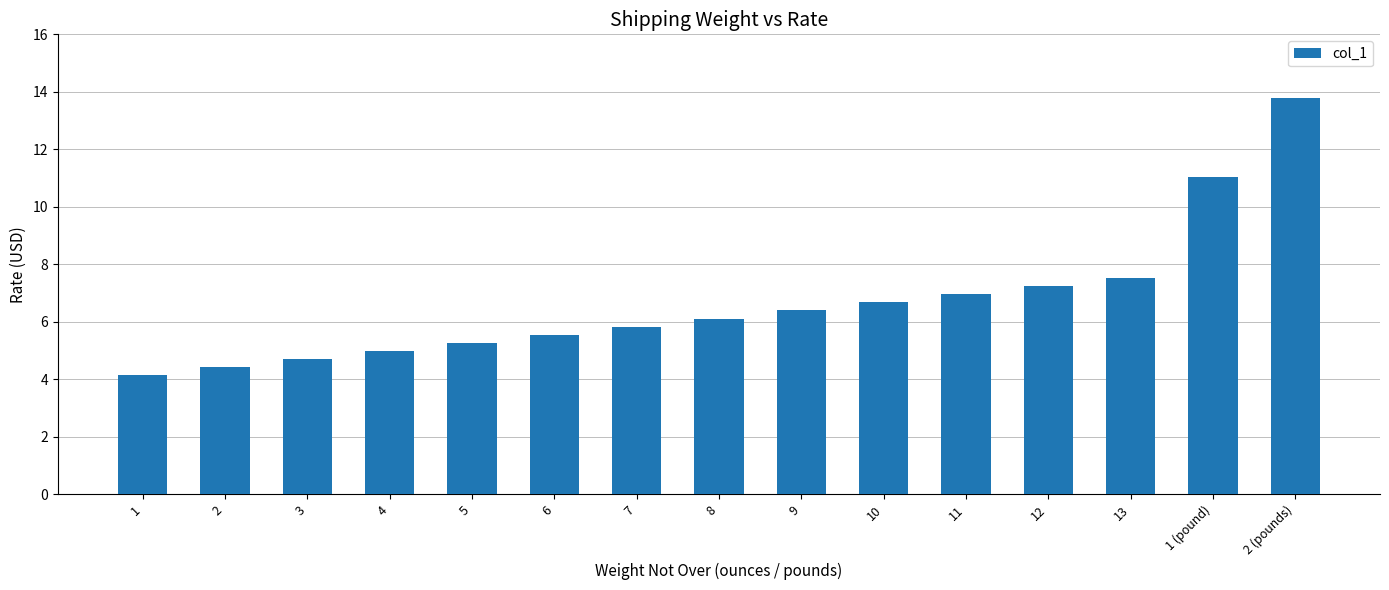

At which label is the value closest to 8?

13